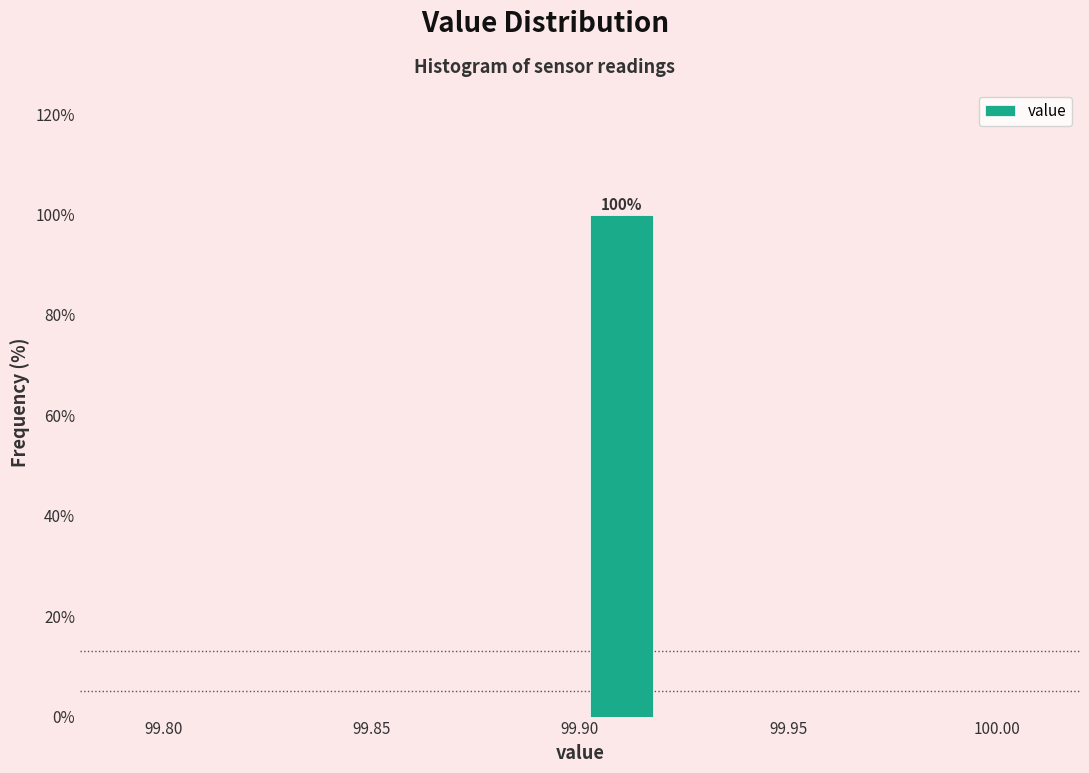

Which range on the x-axis has the tallest bar?

99.90 to 99.92